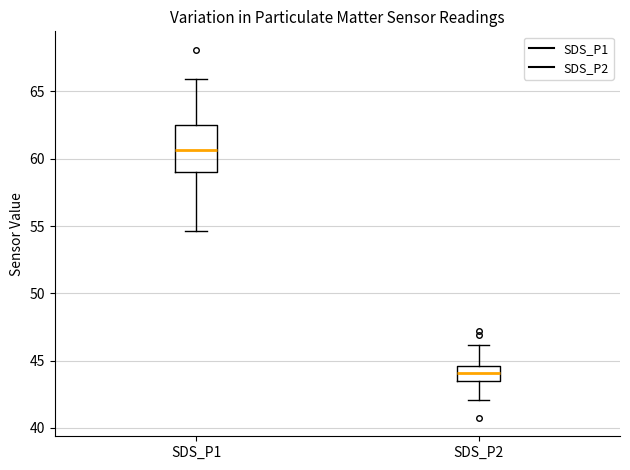

Which box's median line is the highest?

SDS_P1